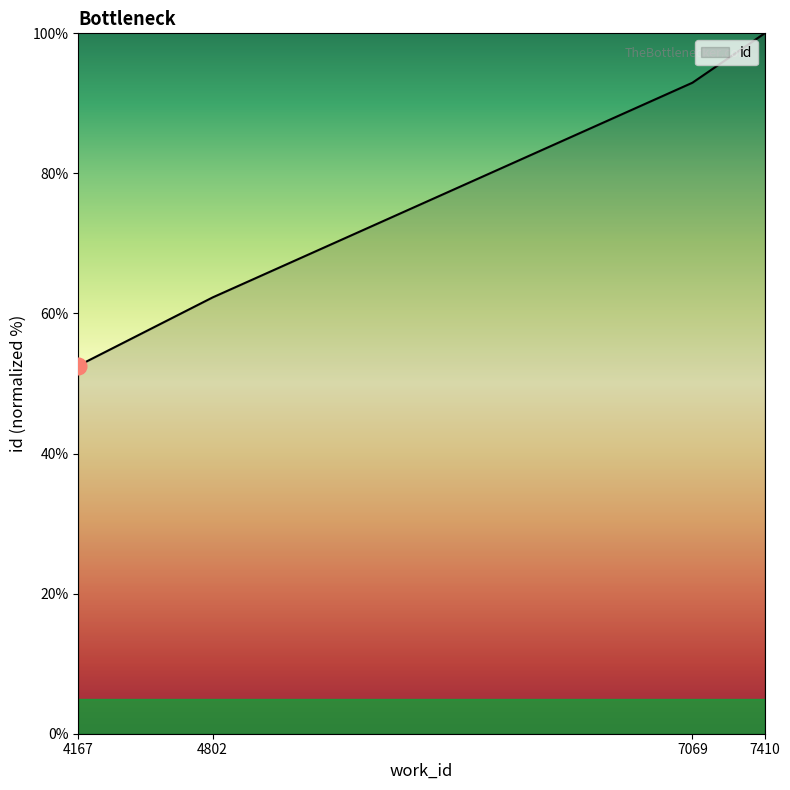

How many lines are shown in the chart?

1